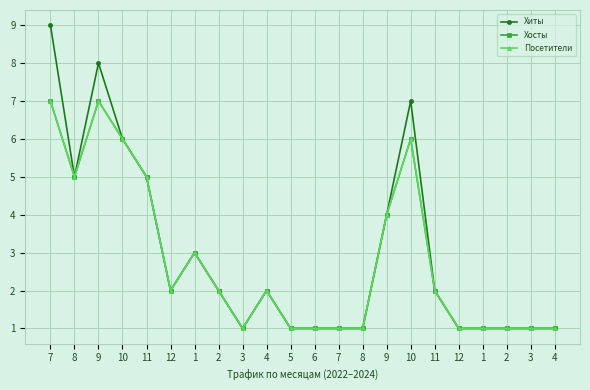

Between 11 and 11, which is larger?

11